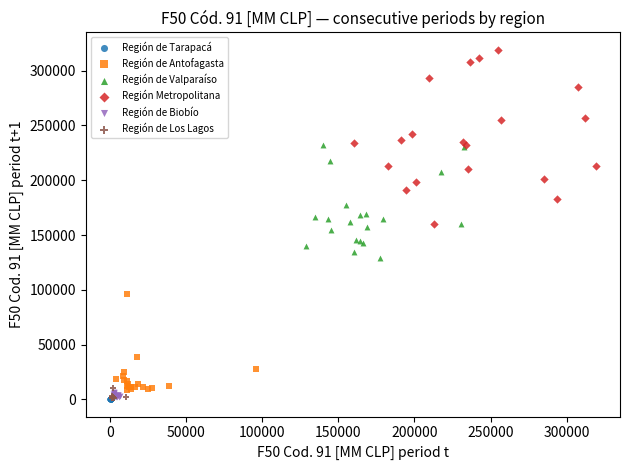

Which series reaches the maximum Y coordinate?

Región Metropolitana